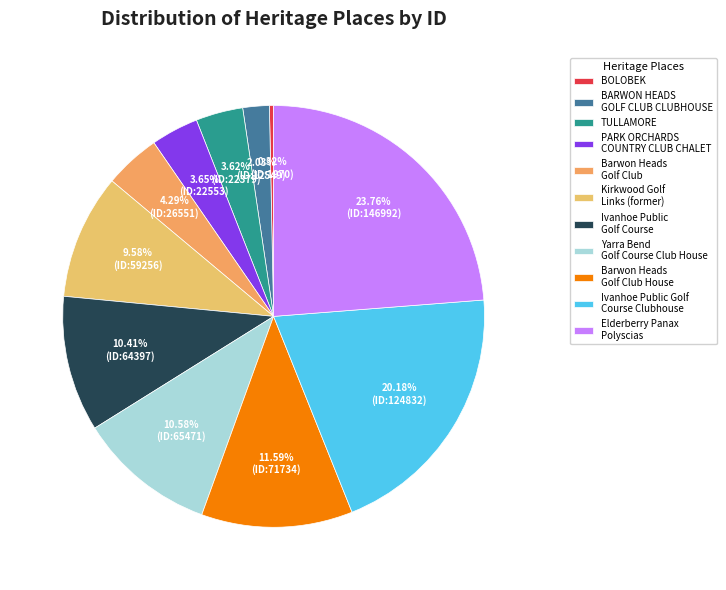

To the nearest percent, what percentage of the pie is BARWON HEADS GOLF CLUB CLUBHOUSE?

2%